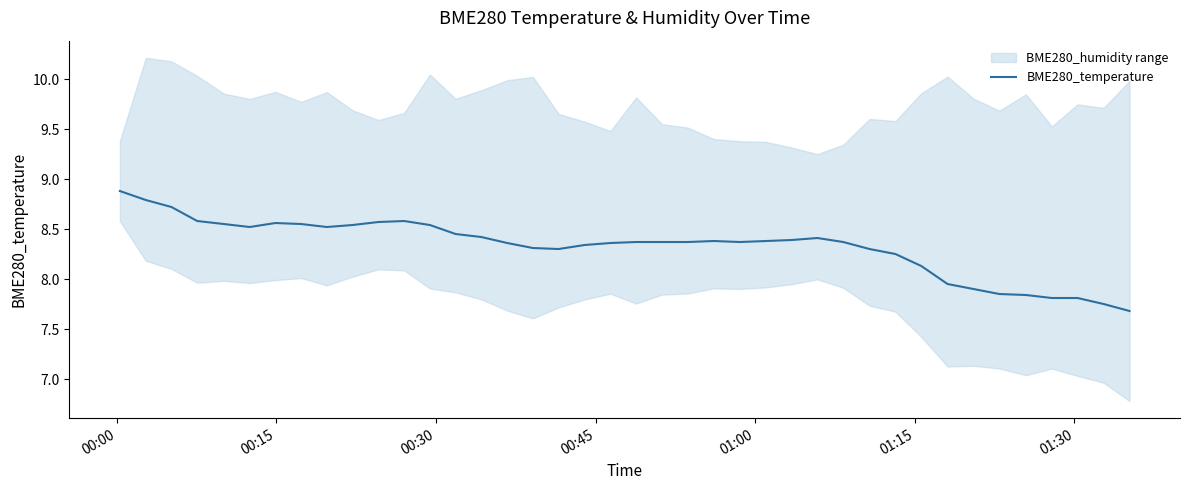

What is the maximum value for BME280_temperature?

8.9